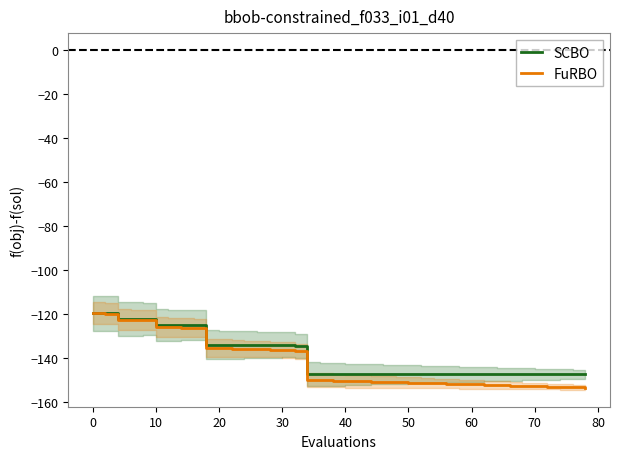

Count the number of data series in this chart.

2